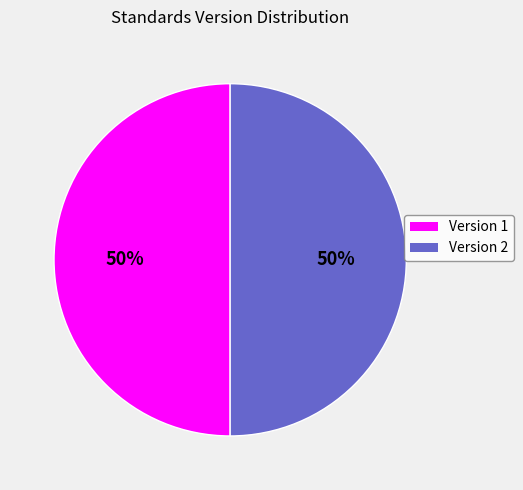

Count the number of slices in the pie.

2